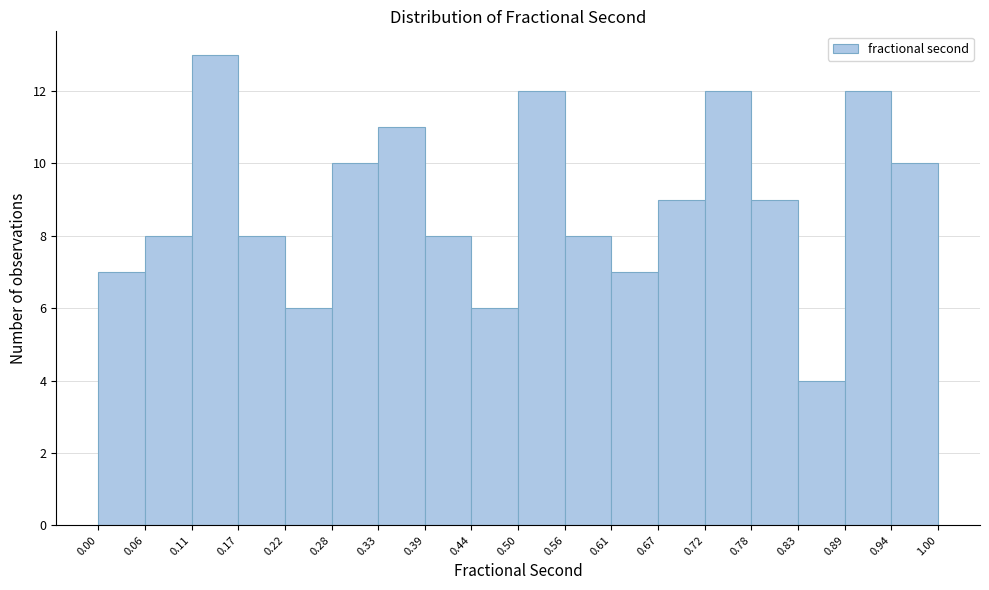

Over which range of the x-axis is the bar tallest?

0.11 to 0.17